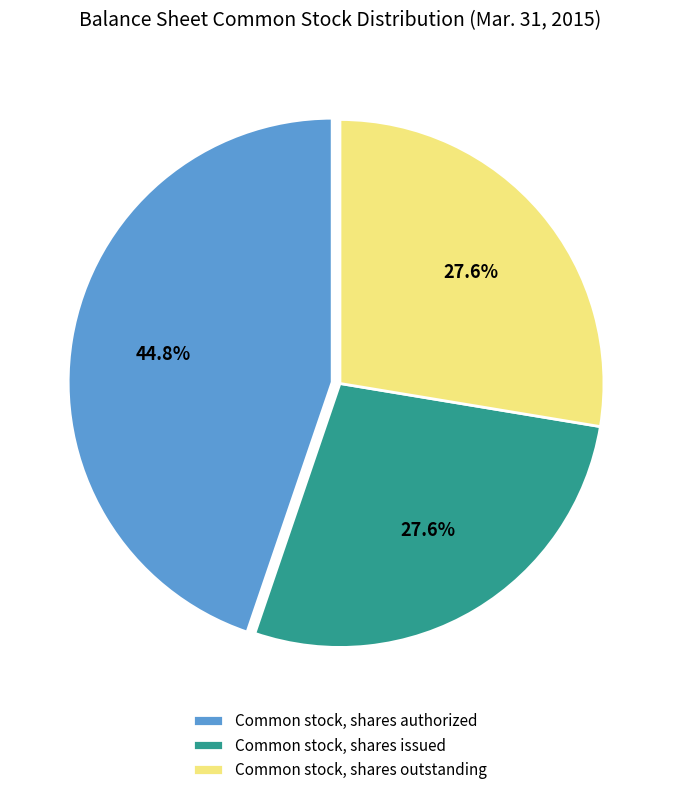

To the nearest percent, what percentage of the pie is Common stock, shares authorized?

45%